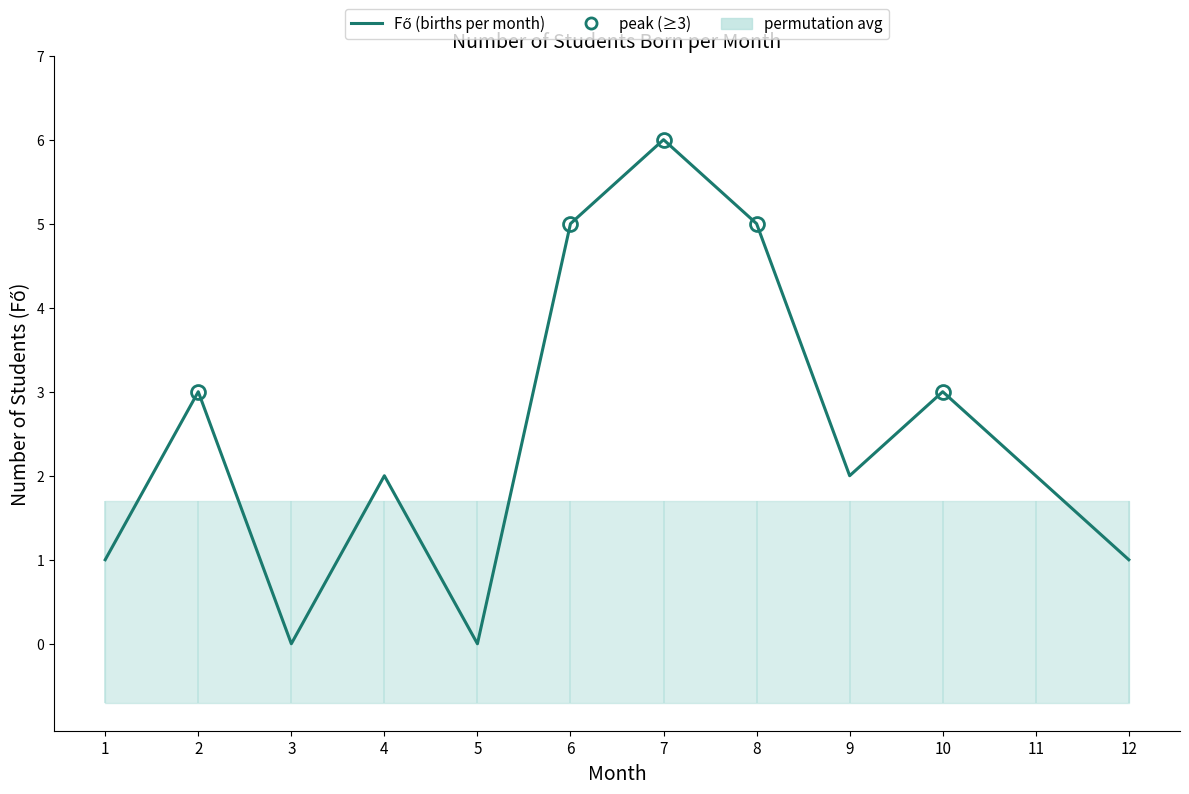

Which has a higher value, 10 or 9?

10